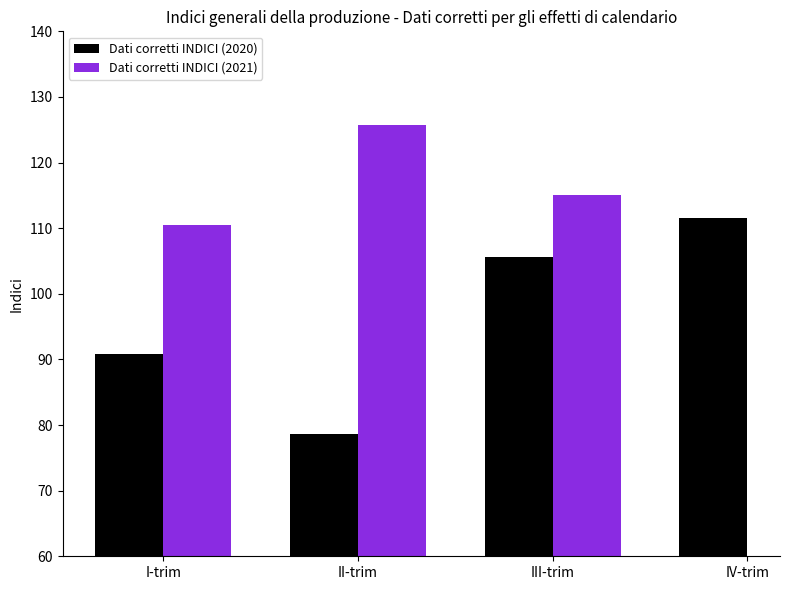

Which series has the largest range (max minus min)?

Dati corretti INDICI (2020)